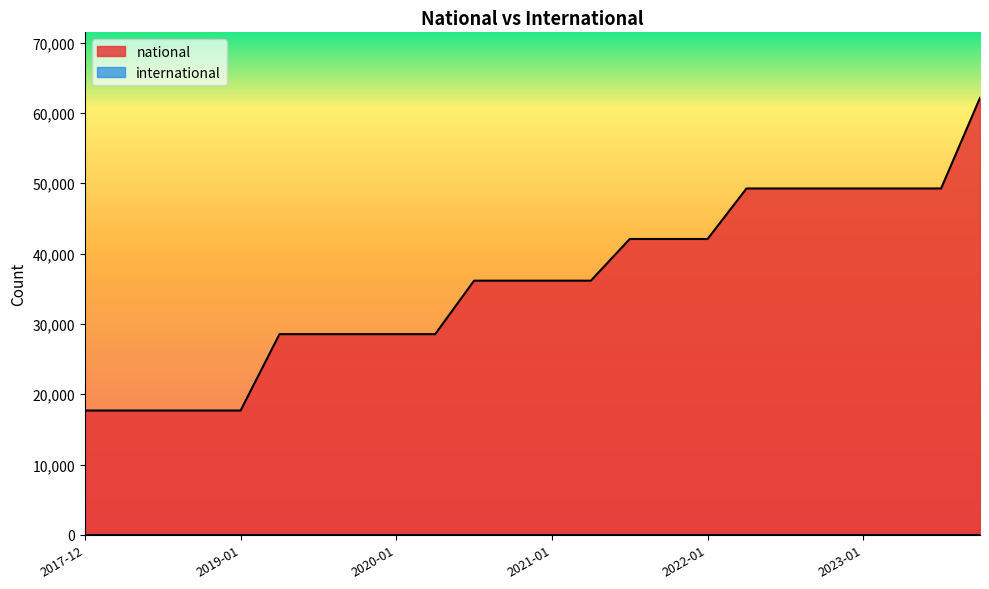

How many values are between 28537 and 49256?

18